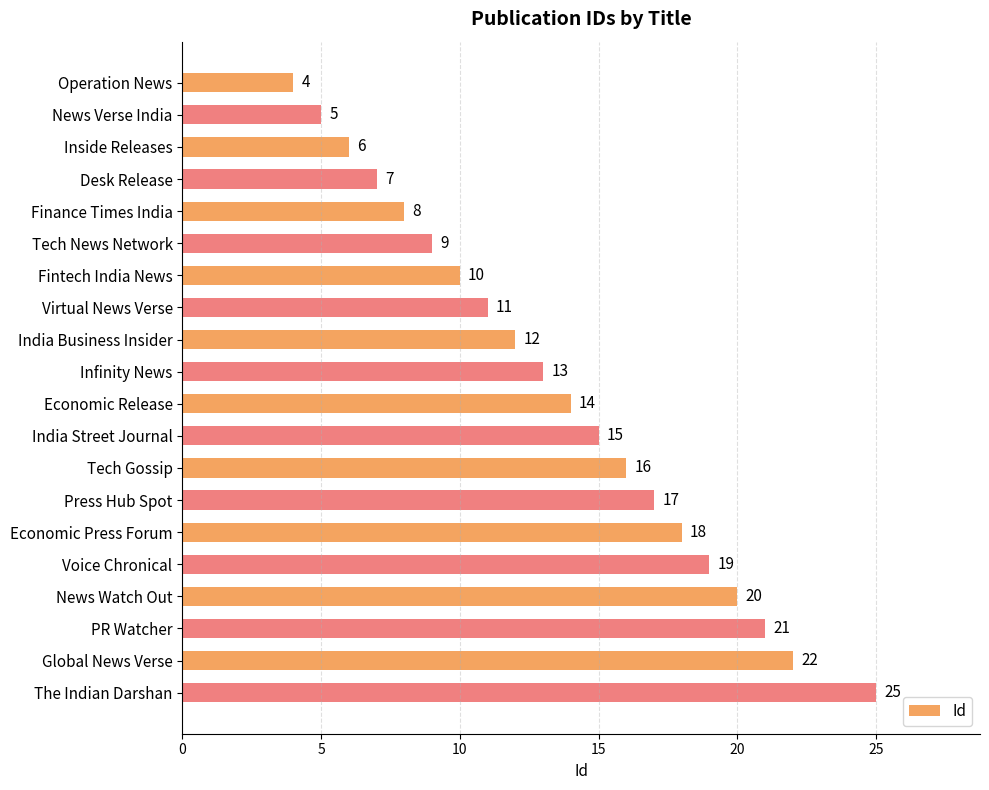

How many bars are there in total?

20